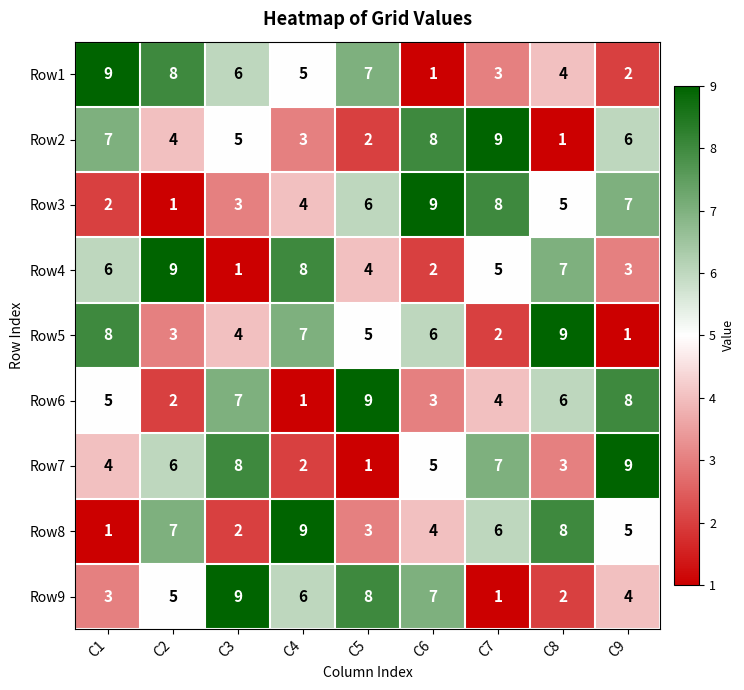

Where is Row6 nearest to the value 5?

C1